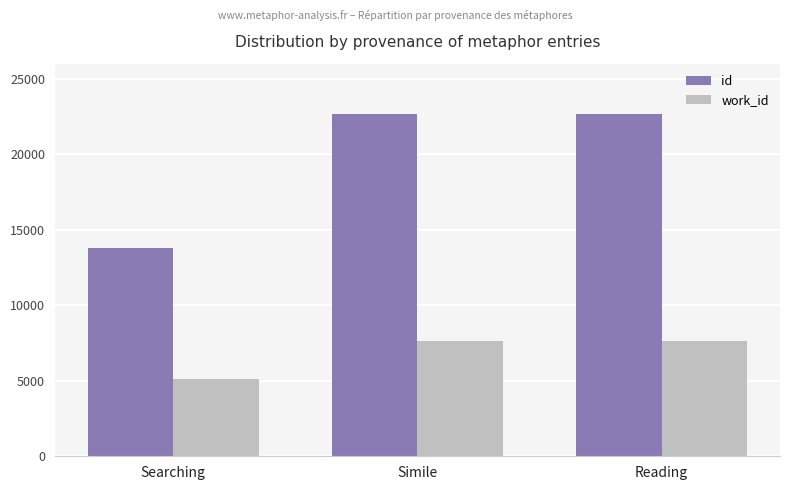

What is the difference between the maximum and second lowest values in the id series?

4